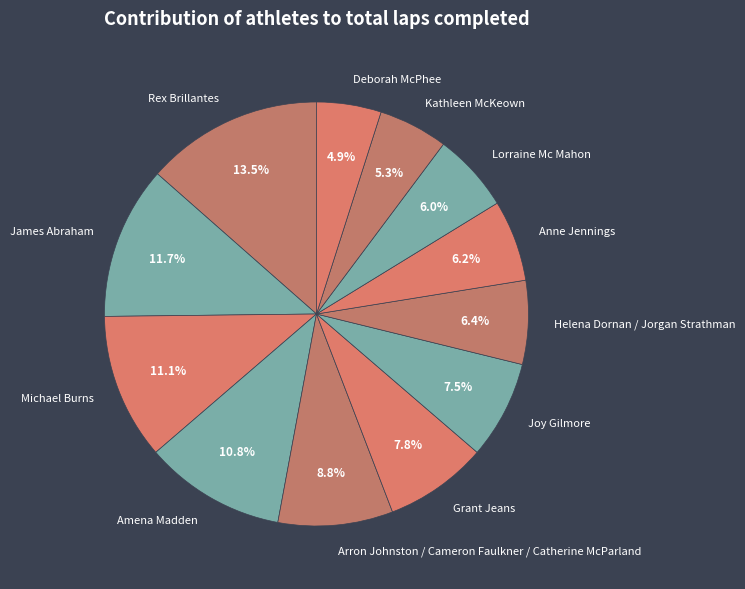

The Lorraine Mc Mahon slice represents 13% of the pie. True or false?

False